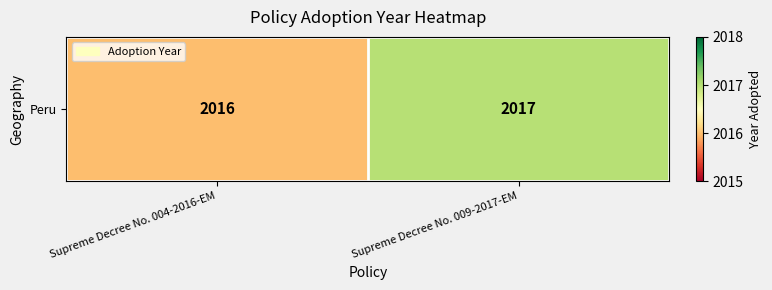

What is the difference between the values at Supreme Decree No. 009-2017-EM and Supreme Decree No. 004-2016-EM?

1